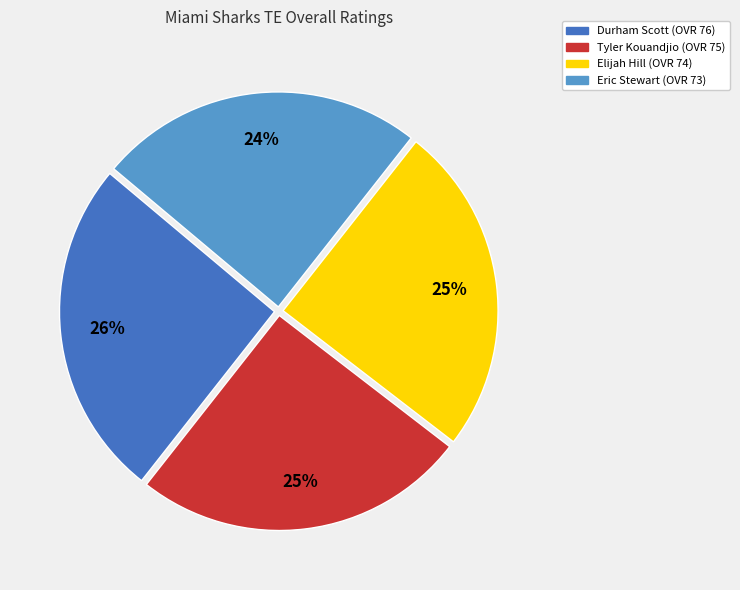

Does Eric represent more than half of the total?

No